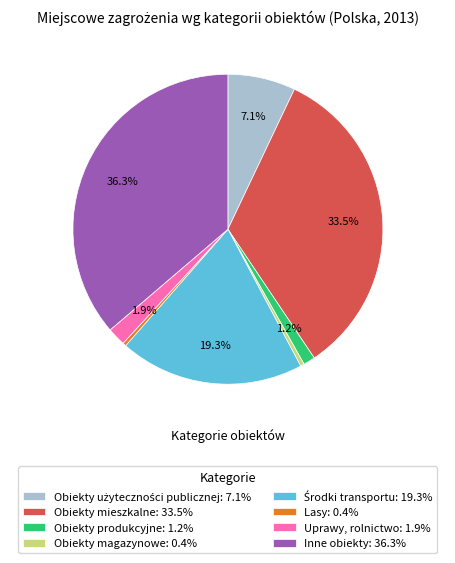

What portion of the pie excludes Uprawy, rolnictwo: 1.9%?

98.1%